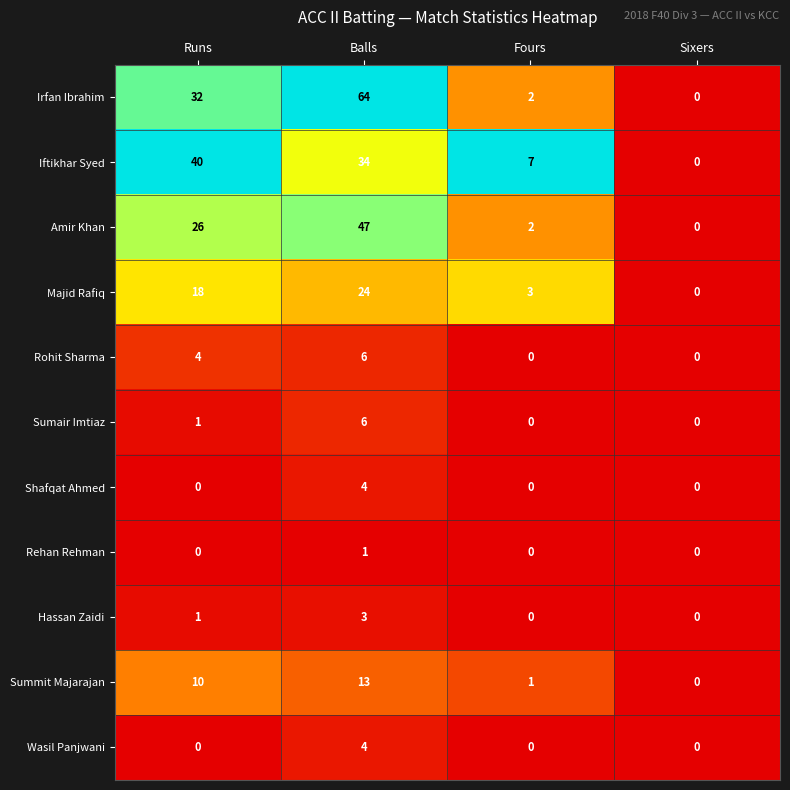

What is the total value across all series at Balls?

206